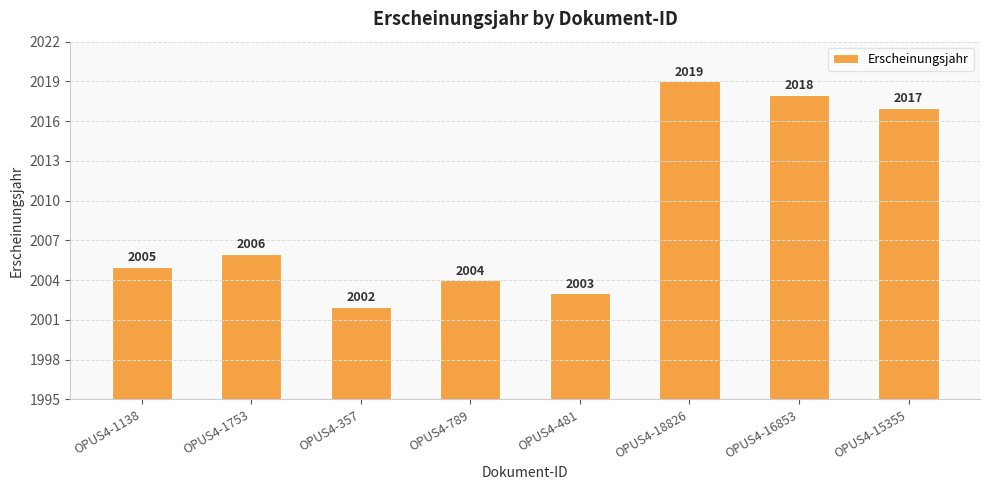

Reading left to right, extract all data points from this chart.

OPUS4-1138=2005	OPUS4-1753=2006	OPUS4-357=2002	OPUS4-789=2004	OPUS4-481=2003	OPUS4-18826=2019	OPUS4-16853=2018	OPUS4-15355=2017